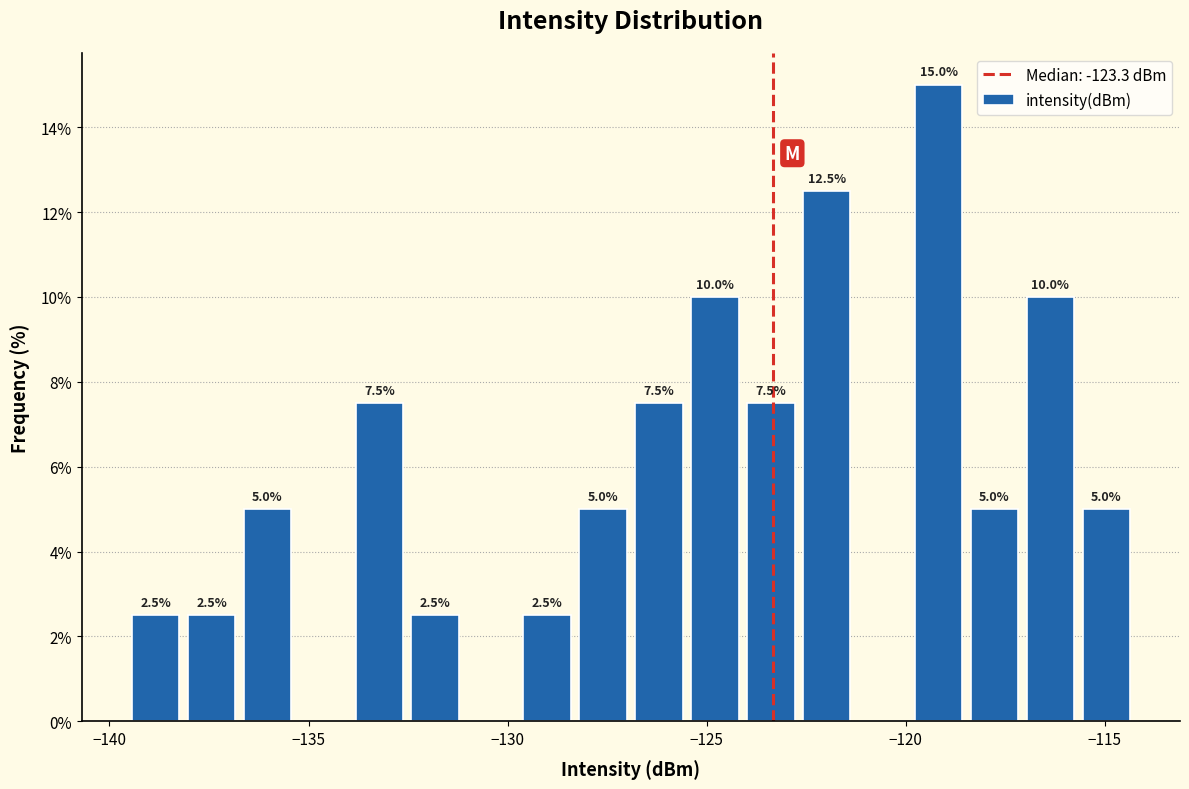

Read against the x-axis, roughly where is the centre of the tallest bar?

-119.0